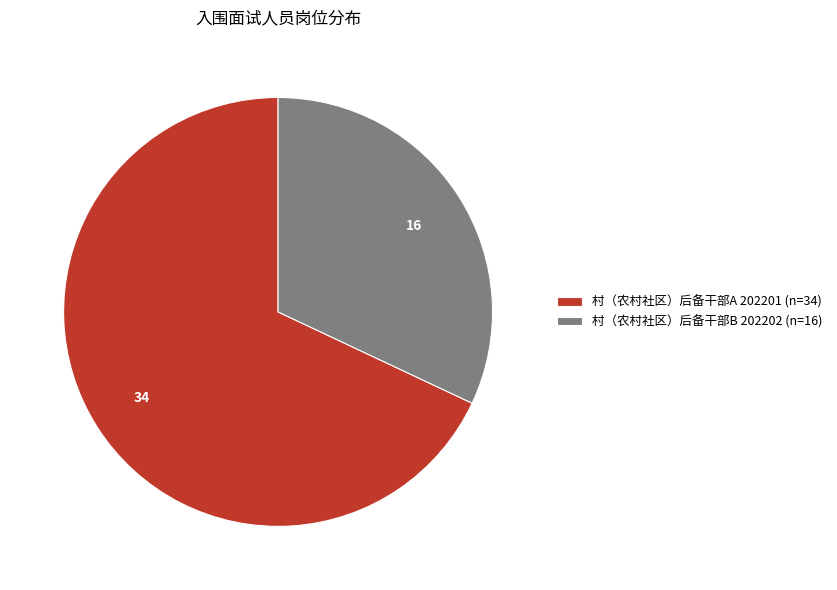

Rank the categories by value from highest to lowest.

村（农村社区）后备干部A 202201, 村（农村社区）后备干部B 202202